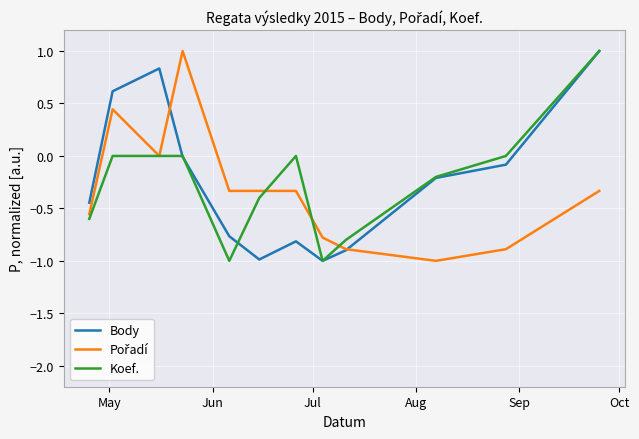

What is the maximum value for Koef.?

1.0